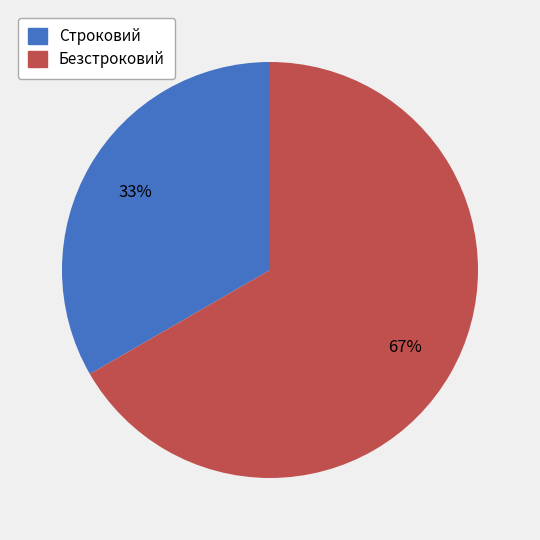

Between Строковий and Безстроковий, which is larger?

Безстроковий